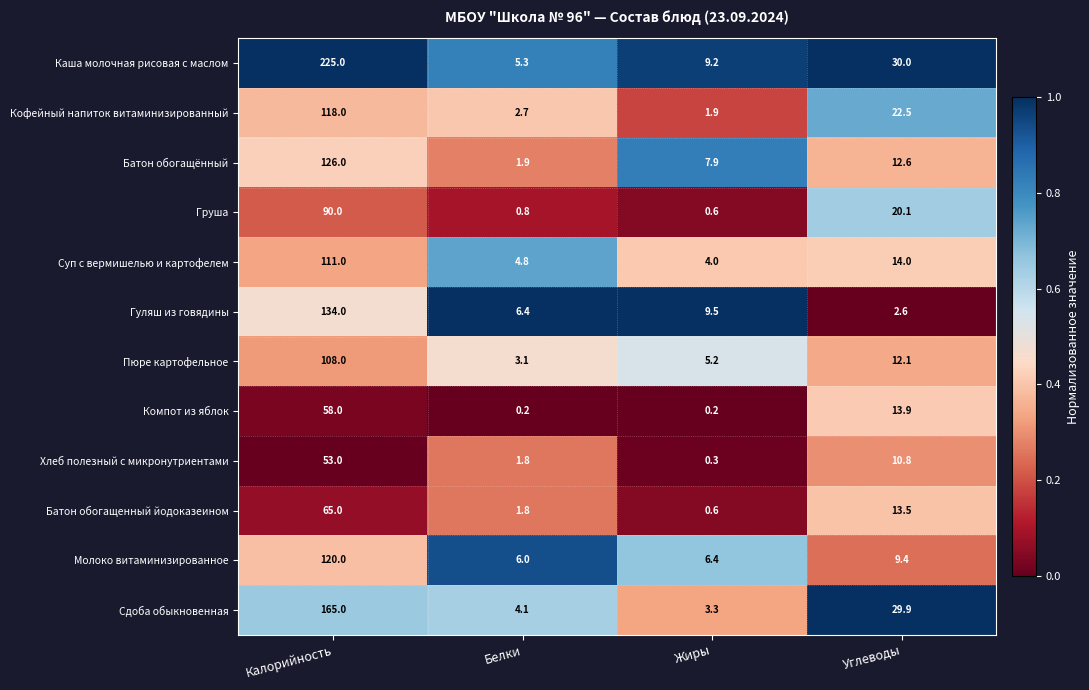

At how many categories does at least one series exceed 0?

4